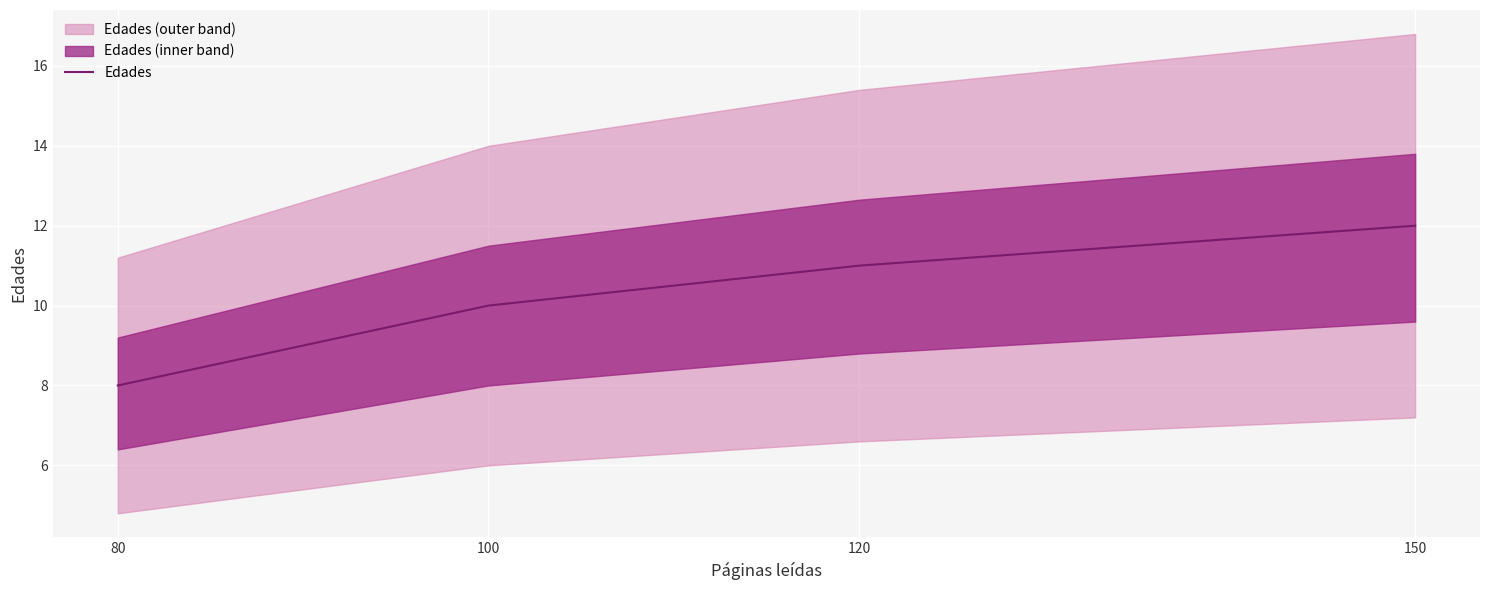

What is the ratio of the value at 150 to the value at 120?

1.1